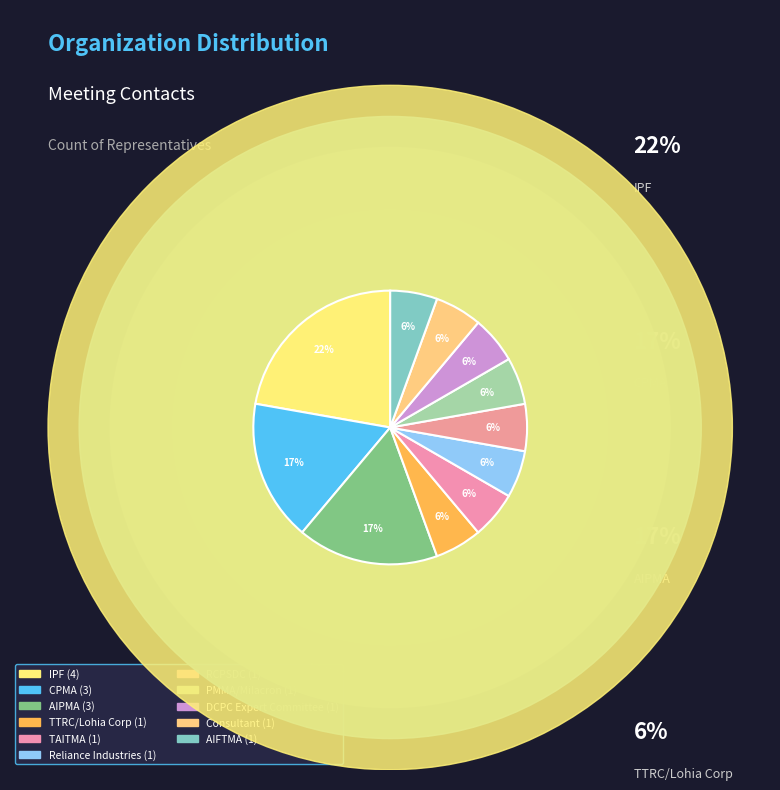

The RCPSDC slice represents 20% of the pie. True or false?

False